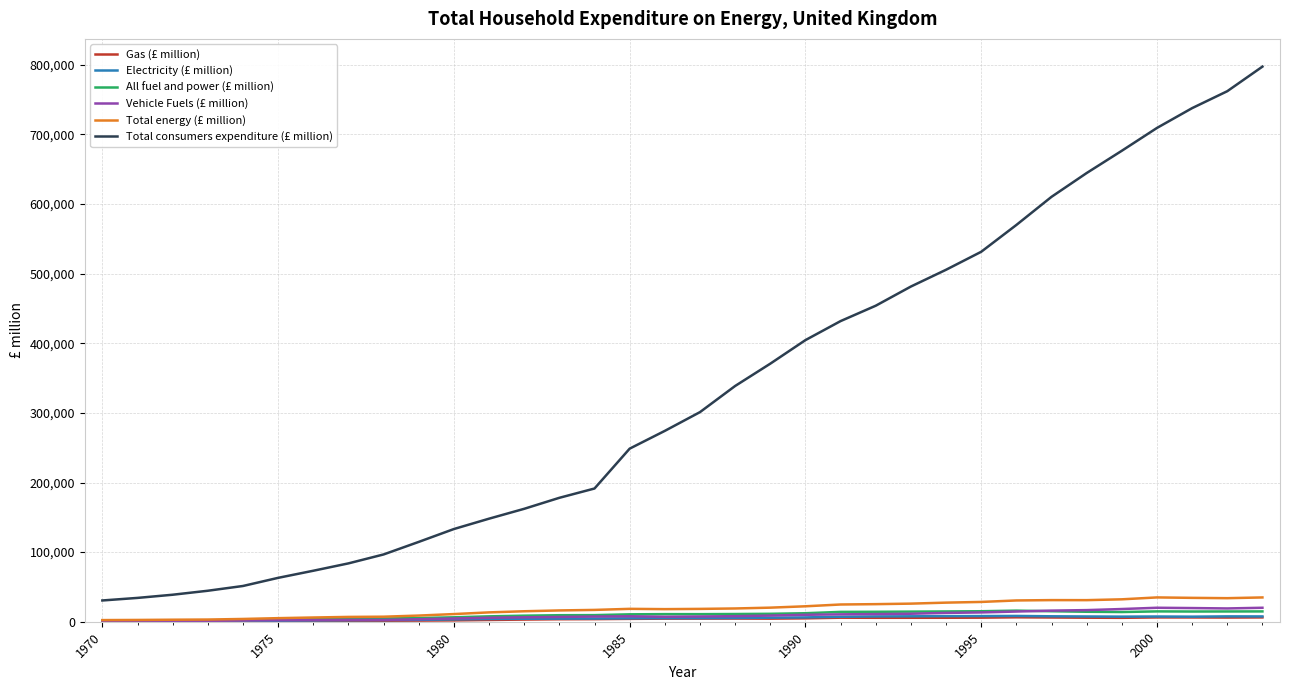

Is this an area chart (filled region under the line)?

No